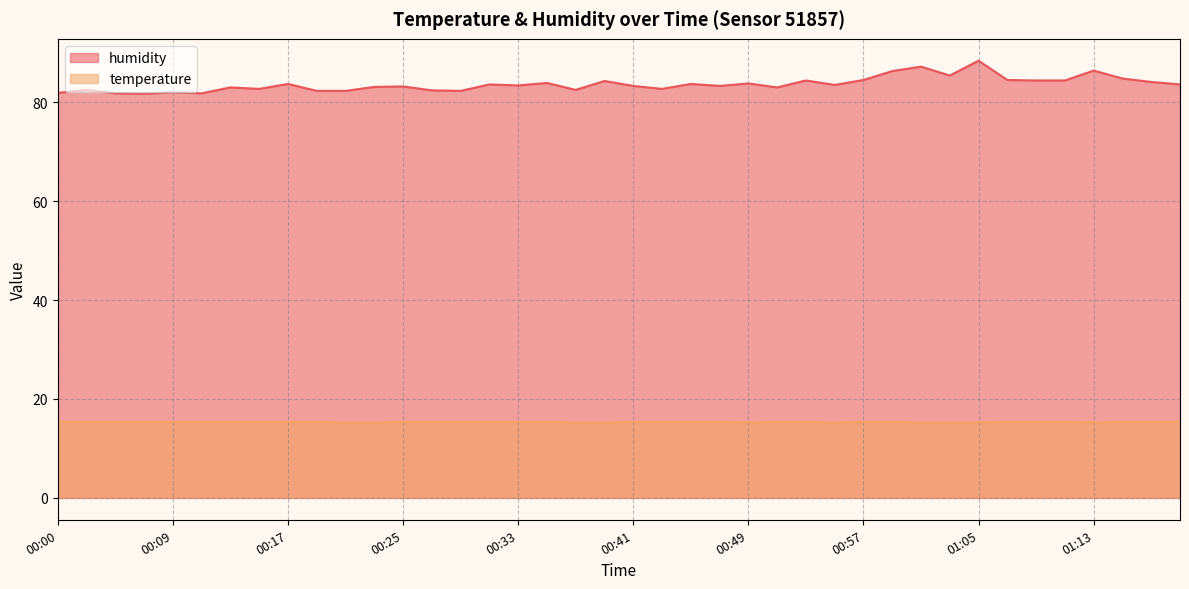

Which category has the highest value across all series?

01:05